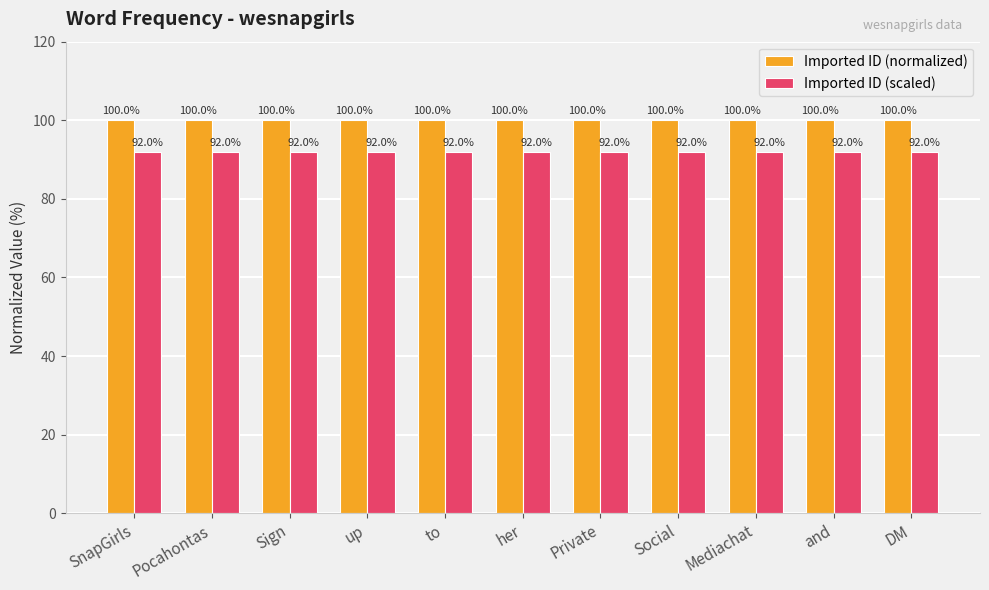

What value does the Imported ID (normalized) series have at Social?

100